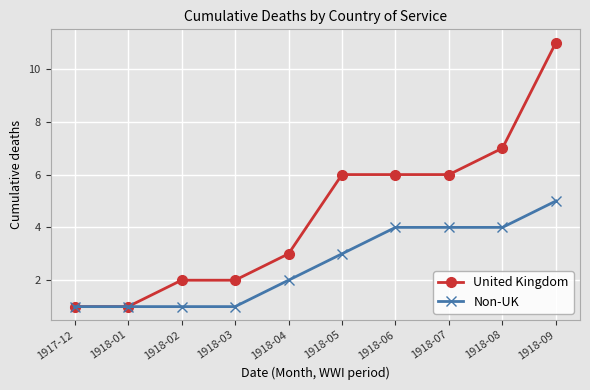

The Non-UK series shows 4 at 1918-07. True or false?

True